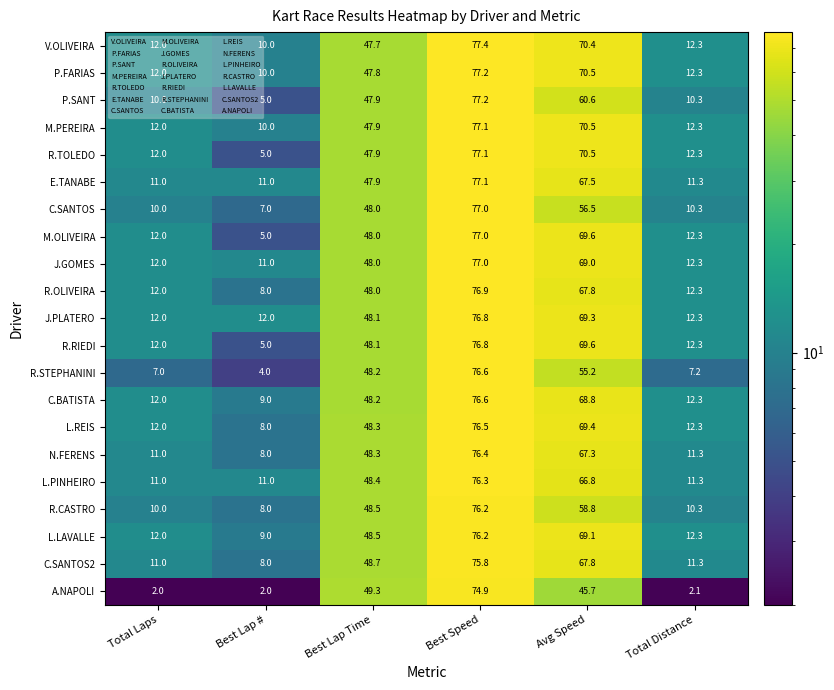

What is the total value across all series at Best Lap #?

166.0